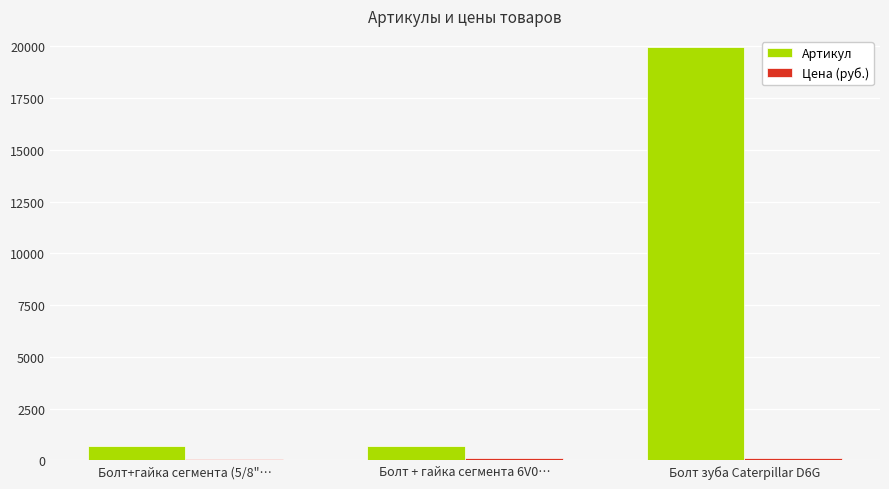

What is the label of the 2nd bar from the left?

Болт + гайка сегмента 6V0…